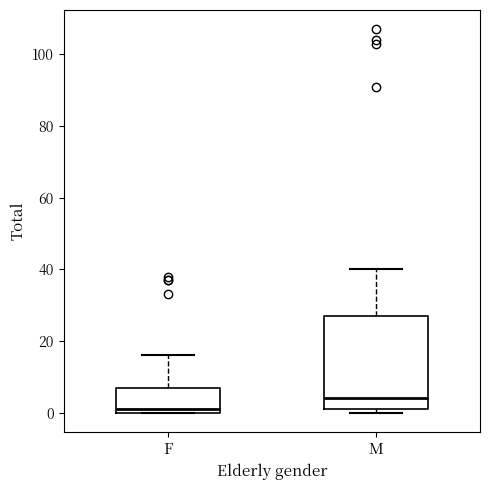

Reading left to right, read every box against the y-axis: the position of its median line, the range the box covers, and the ends of its whiskers. The values are not printed on the chart, so give them approximately, as read against the axis.

F: median 2, box 0 to 8, whiskers 0 to 16
M: median 4, box 2 to 28, whiskers 0 to 40